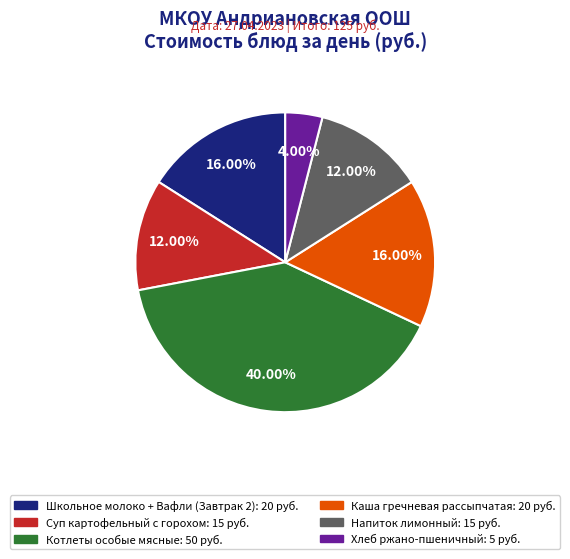

Does Напиток лимонный: 15 руб. represent more than half of the total?

No